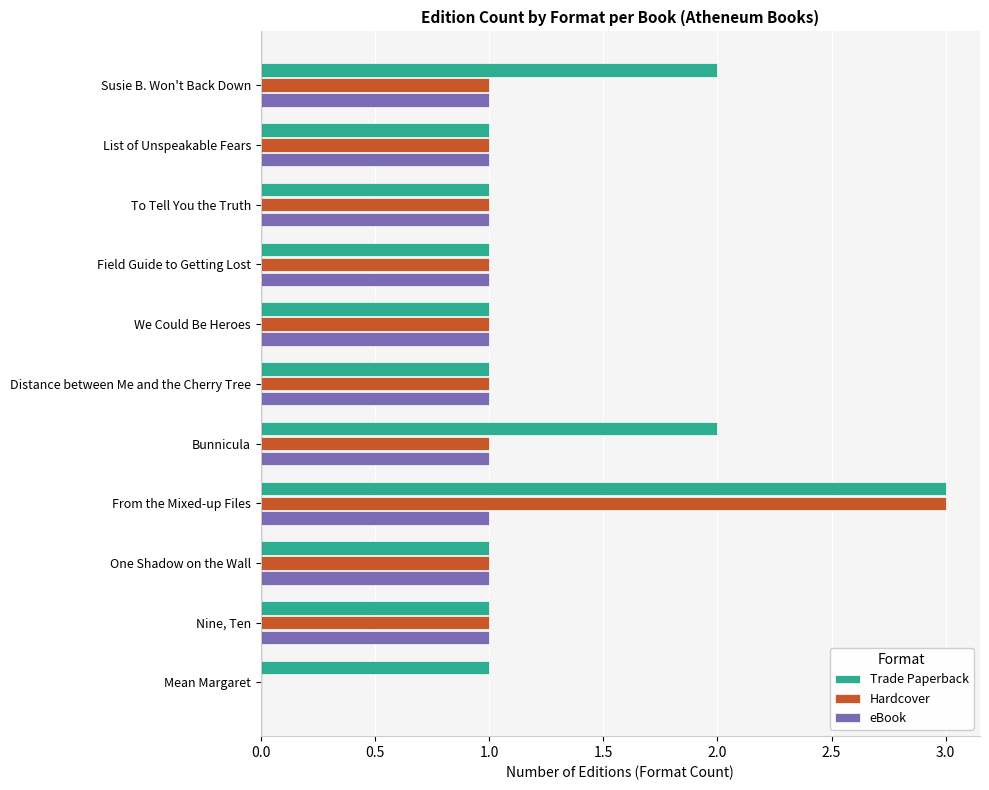

The eBook series shows 2 at Susie B. Won't Back Down. True or false?

False